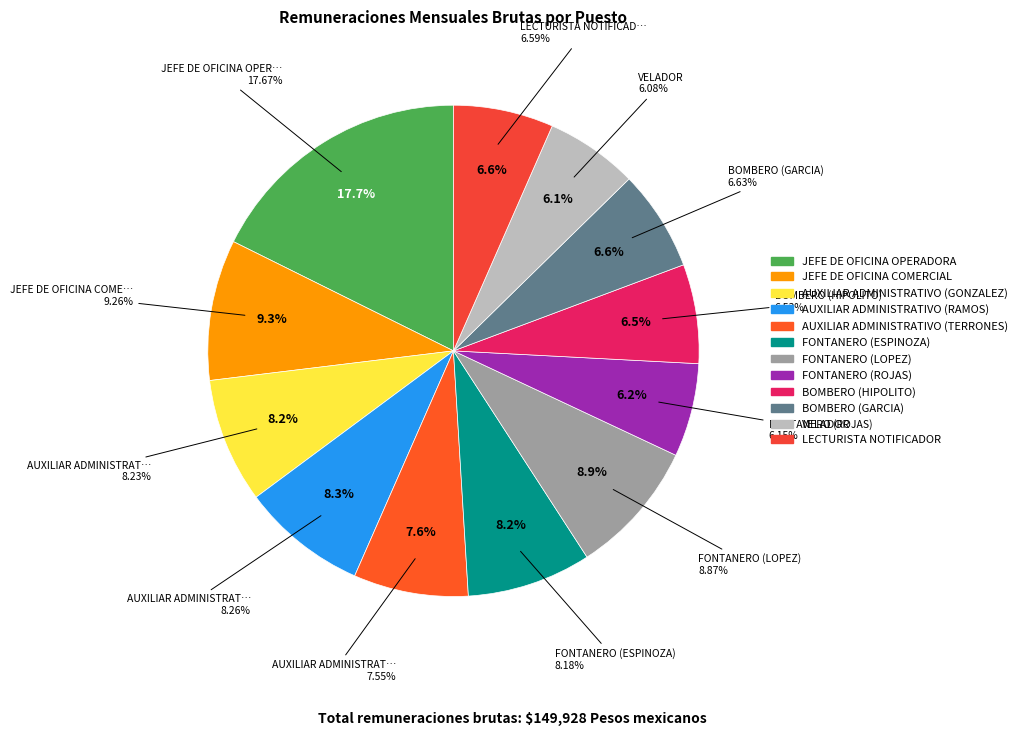

Is it true that FONTANERO (ROJAS) is 6% of the pie?

True